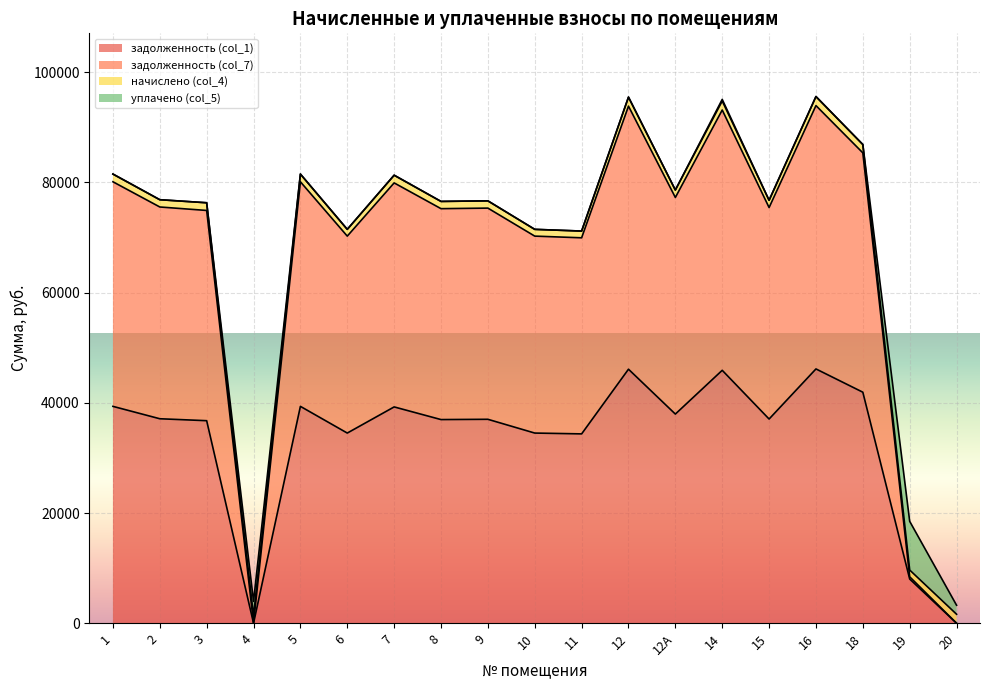

Where is the first local maximum for задолженность (col_7)?

5